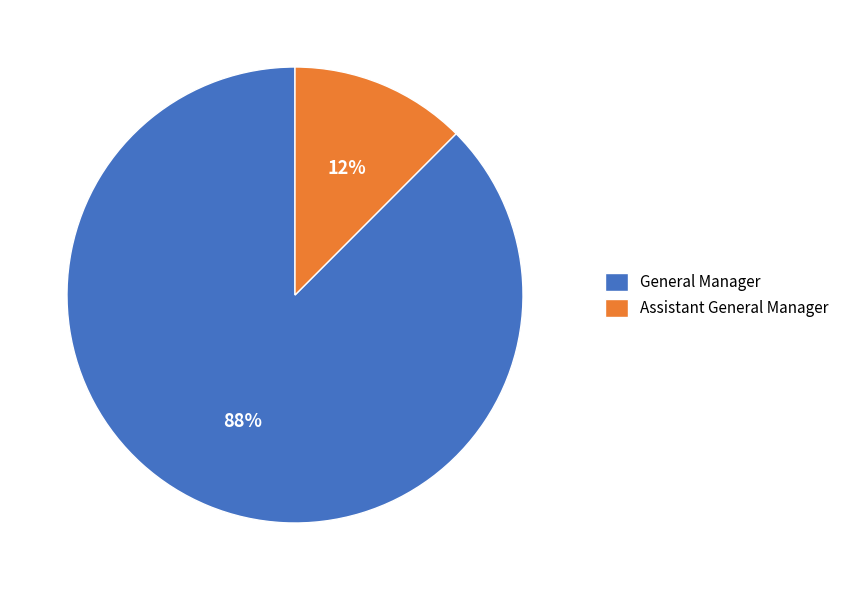

The Assistant General Manager slice represents 12% of the pie. True or false?

True